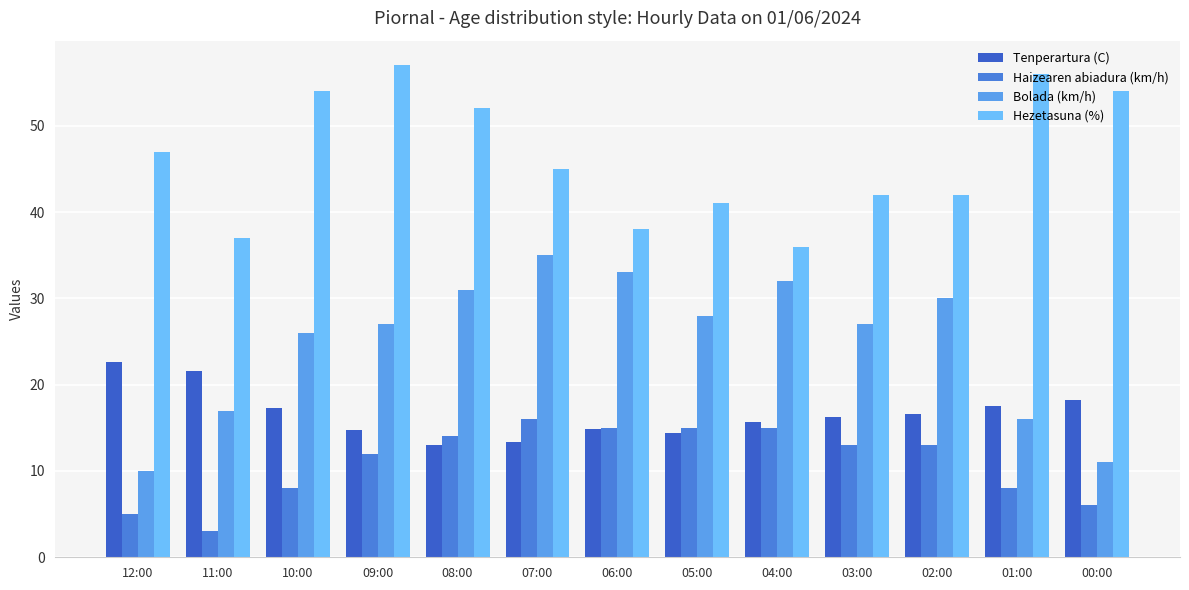

At which category is the sum across all series the highest?

09:00